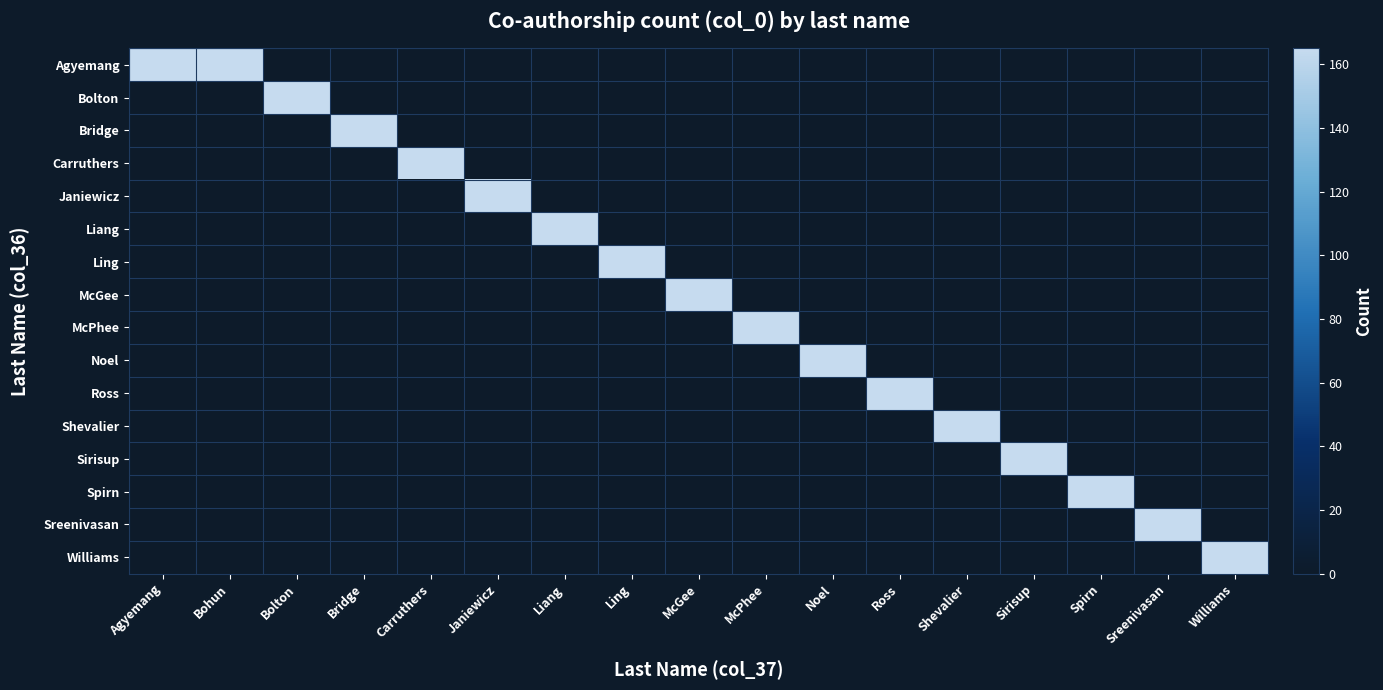

At how many categories does at least one series exceed 90?

17